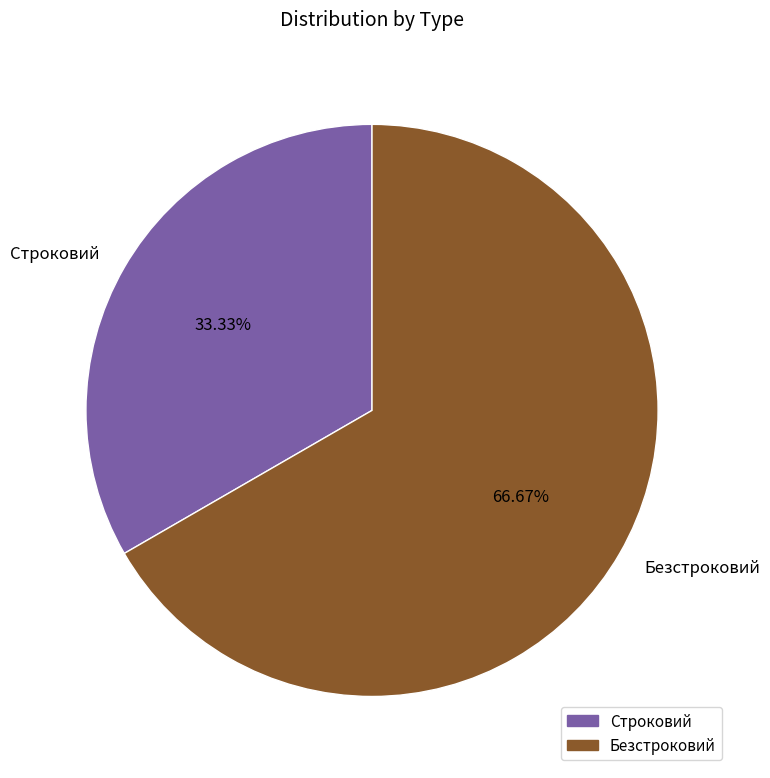

What percentage is the Безстроковий slice, to the nearest percent?

67%